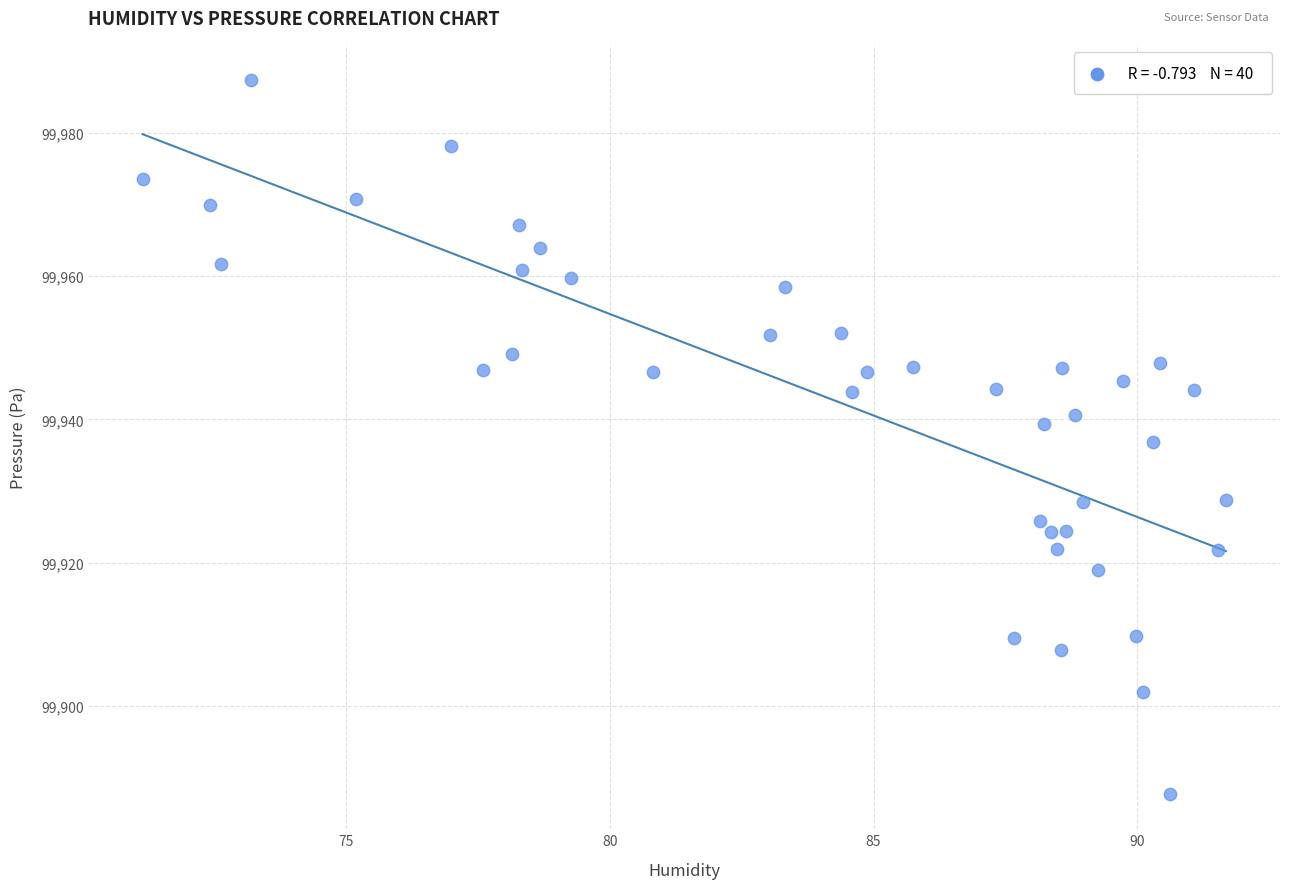

What is the range of Y values (max minus min)?

99.5